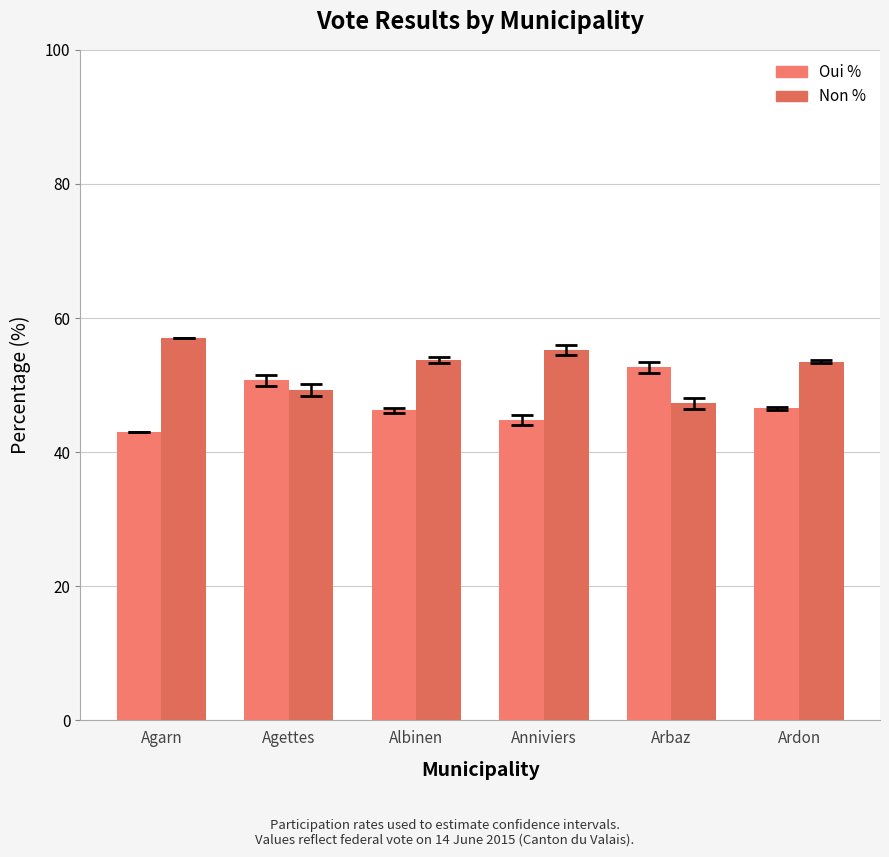

Which series has the largest range (max minus min)?

Oui %